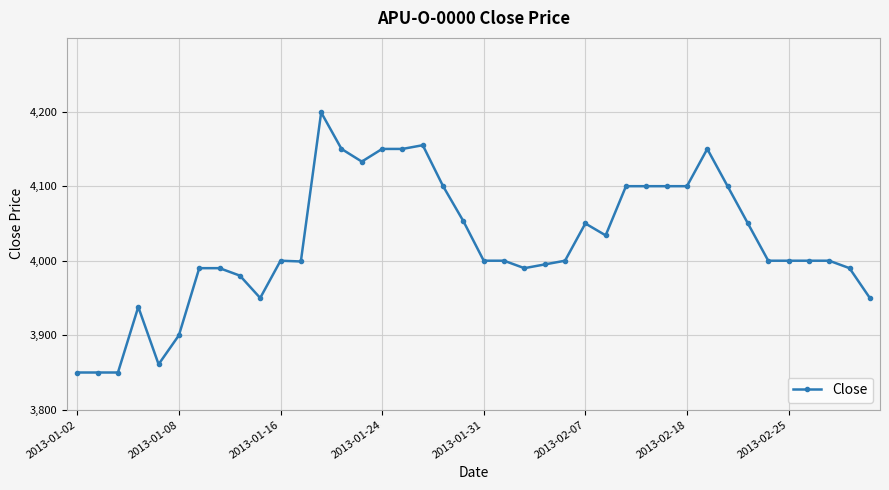

What is the greatest value displayed?

4199